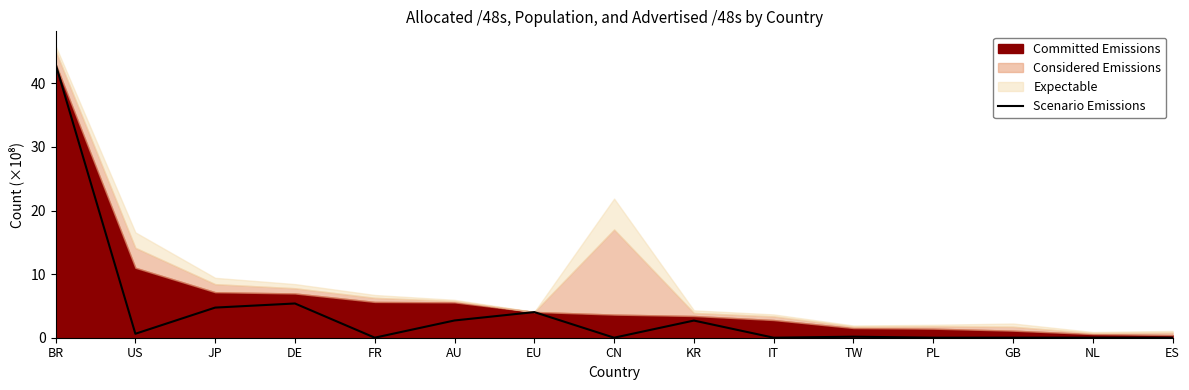

The chart shows a value of 0.0 at GB. True or false?

False